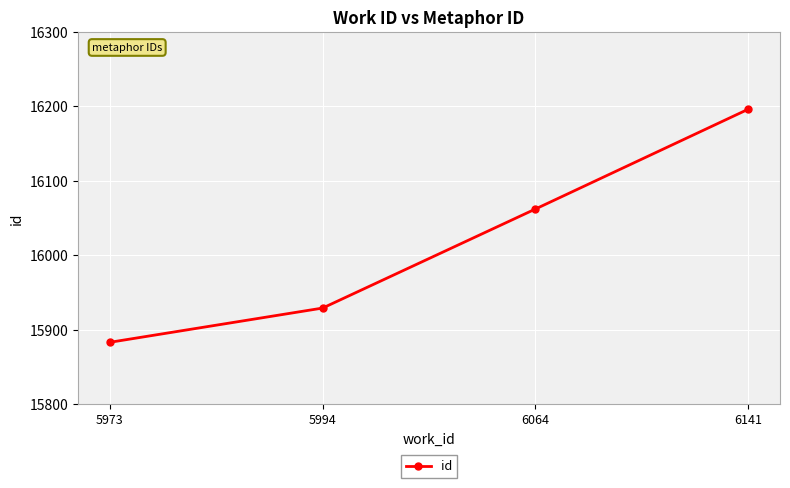

Rank the categories by value from lowest to highest.

5973, 5994, 6064, 6141